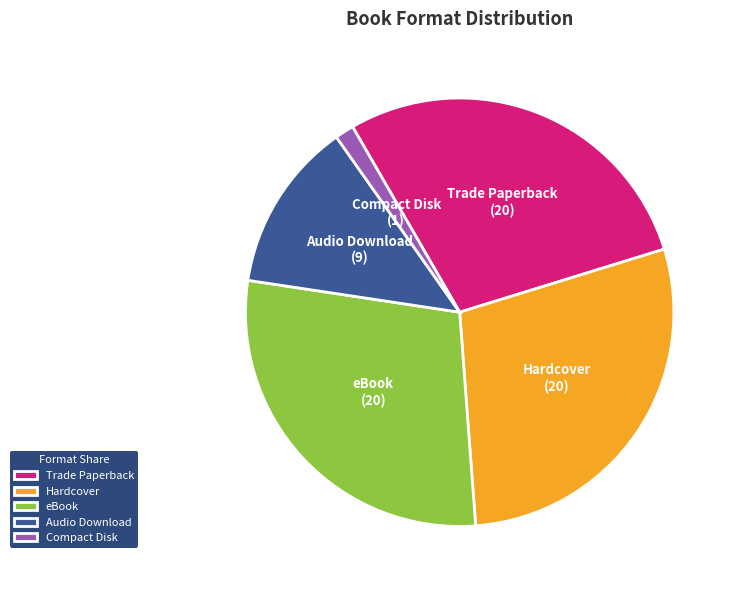

How many slices are in this pie chart?

5